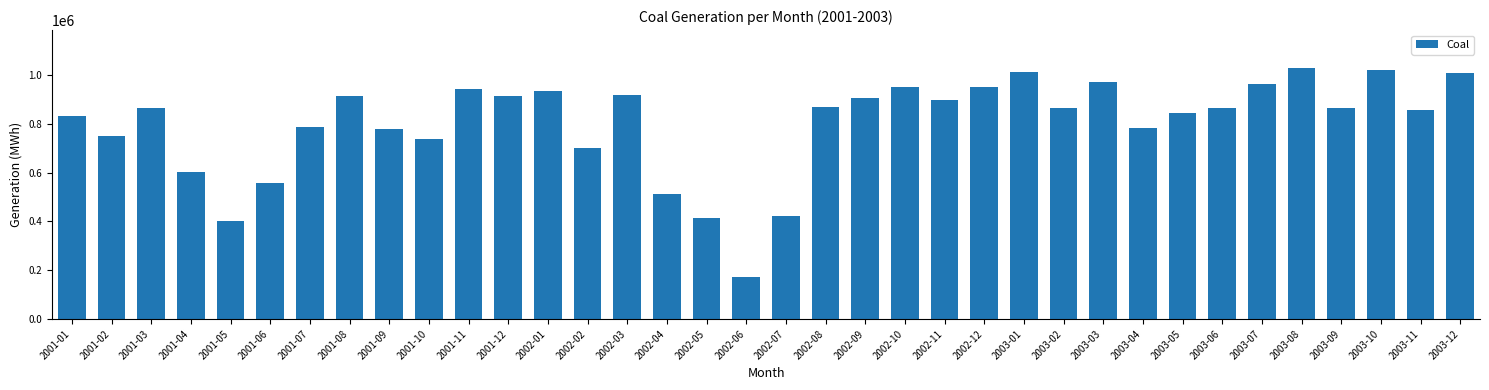

Does the chart contain any negative values?

No